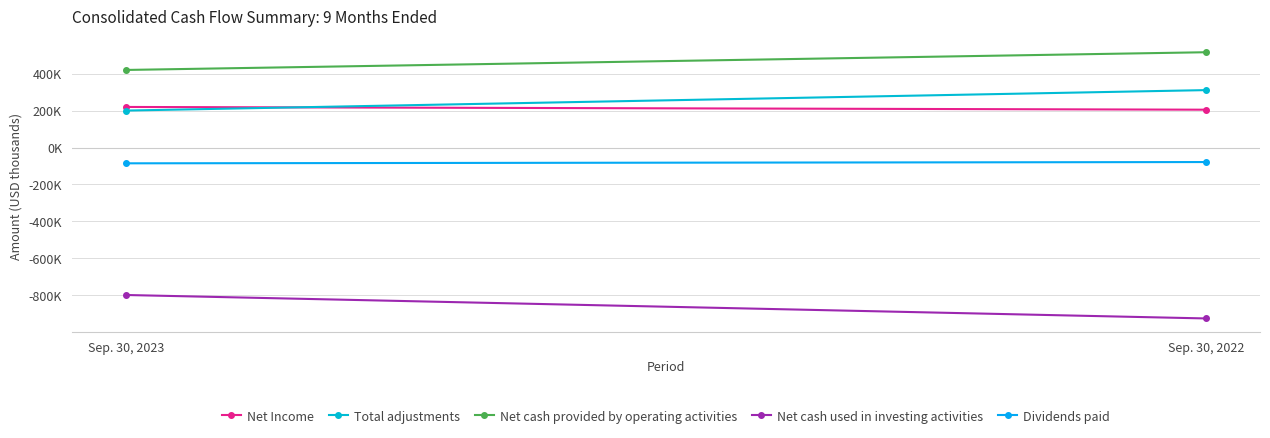

What is the spread (max minus min) of values at Sep. 30, 2022?

1441907